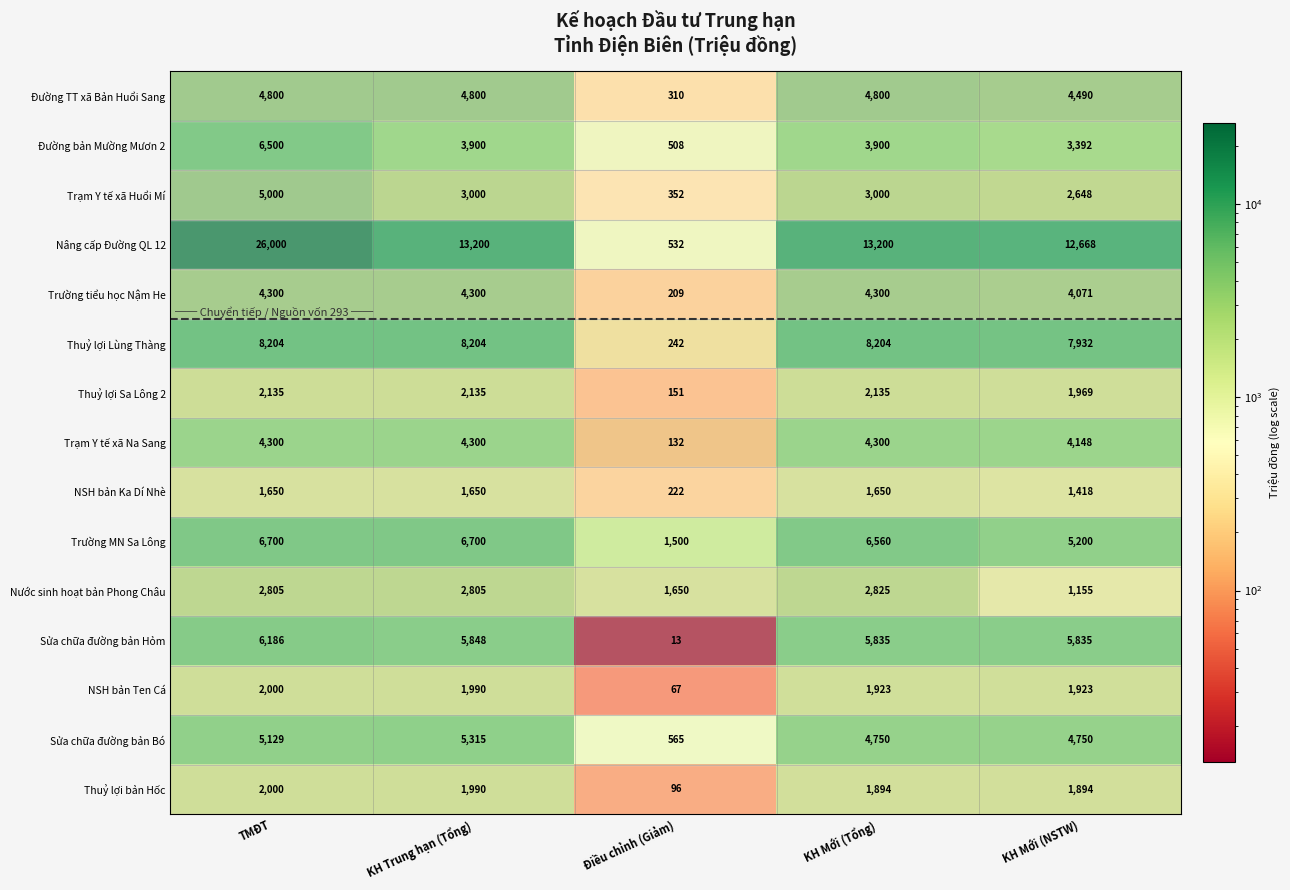

What is the maximum value shown in the chart?

26000